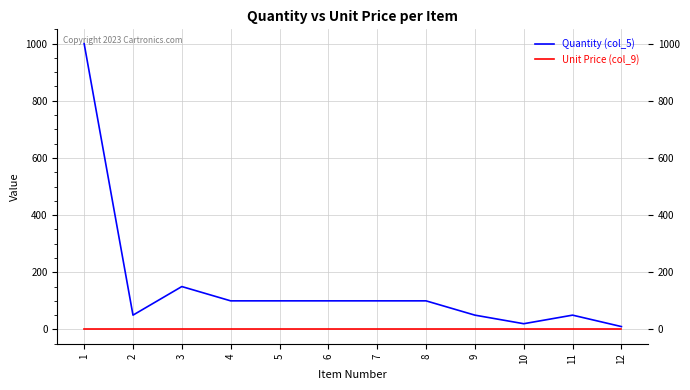

Rank the series by their average value, from highest to lowest.

Quantity (col_5), Unit Price (col_9)